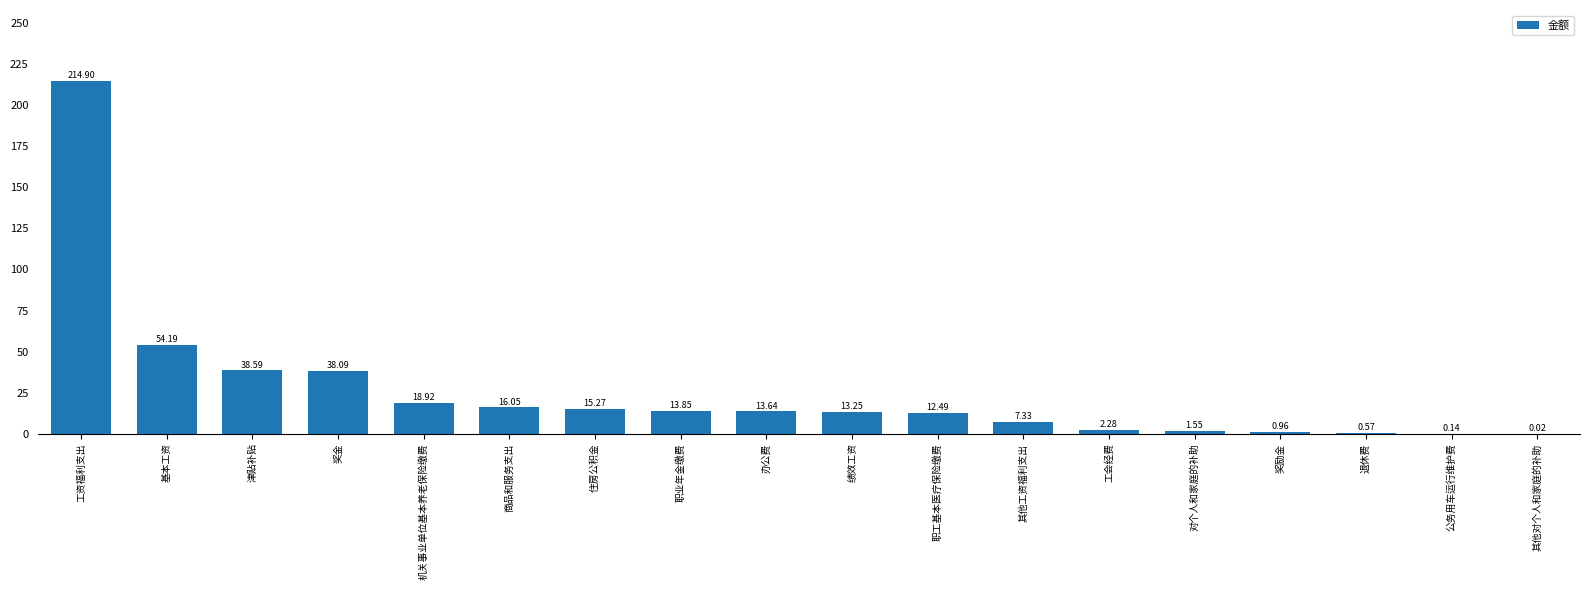

Which has a higher value, 住房公积金 or 基本工资?

基本工资